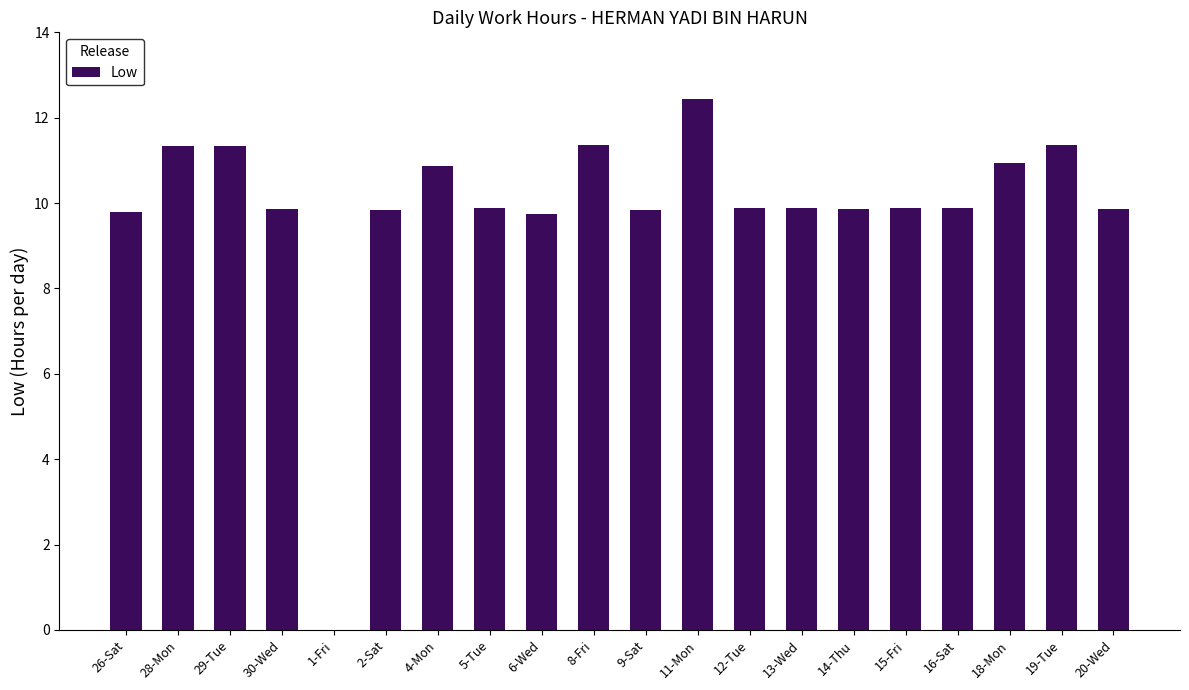

What is the change in value from 11-Mon to 13-Wed?

-2.6